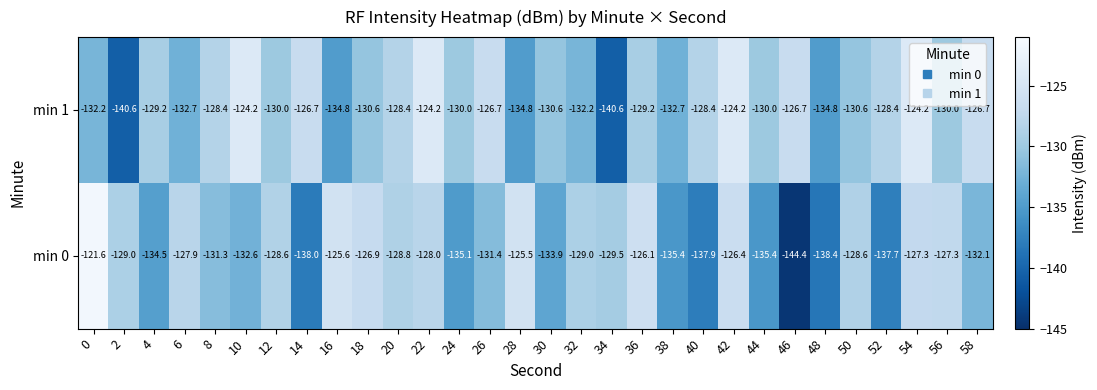

Rank the series at 40 from lowest to highest value.

min 0, min 1